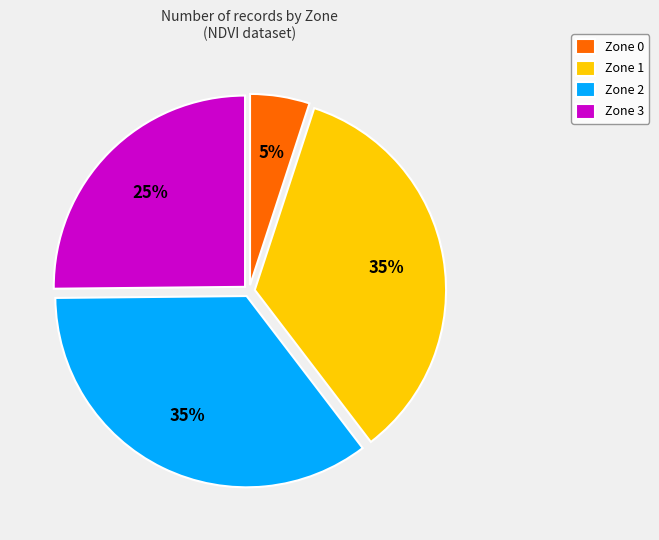

Combined, do Zone 2 and Zone 0 account for over 50%?

No